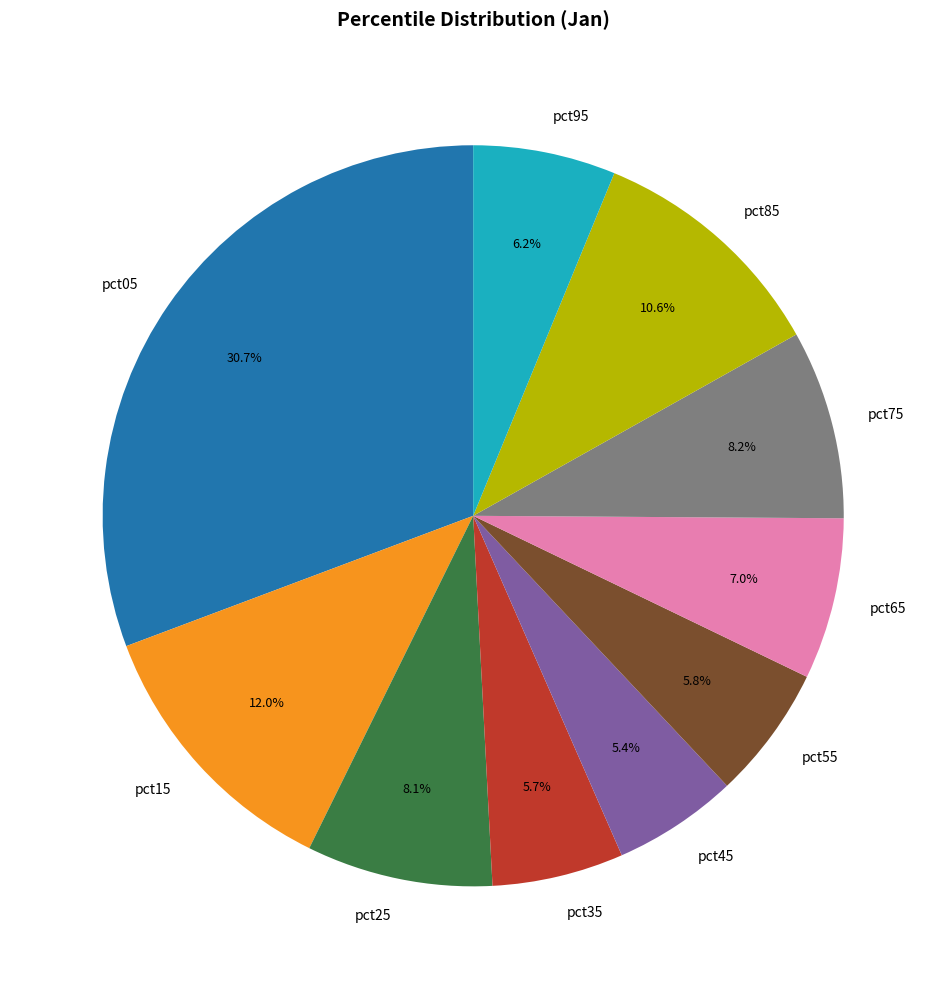

Do pct75 and pct05 together represent more than half of the pie?

No